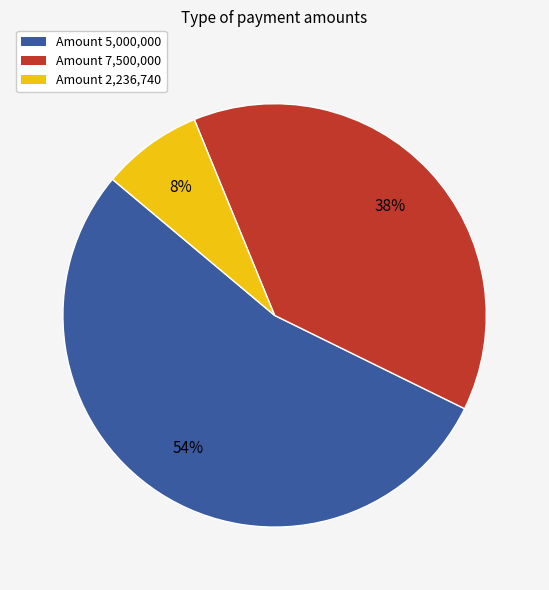

Combined, do Amount 7,500,000 and Amount 2,236,740 account for over 50%?

No